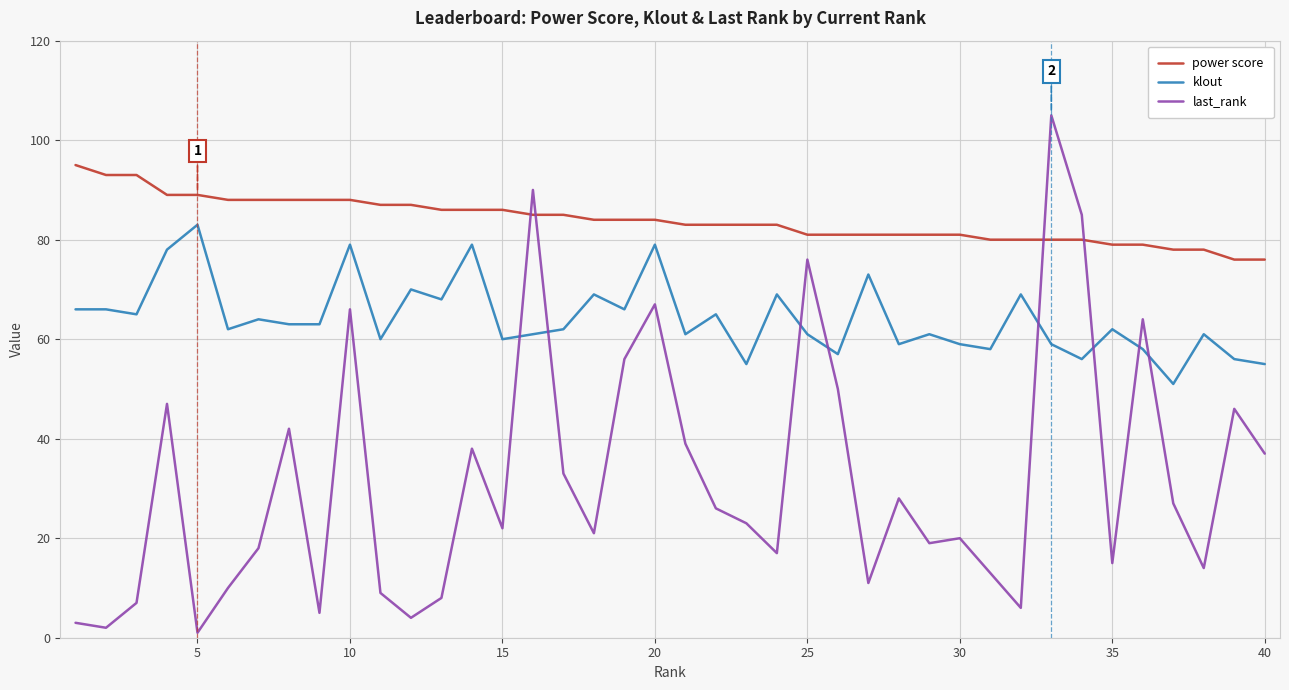

What is the difference between the second highest and minimum values in the klout series?

28